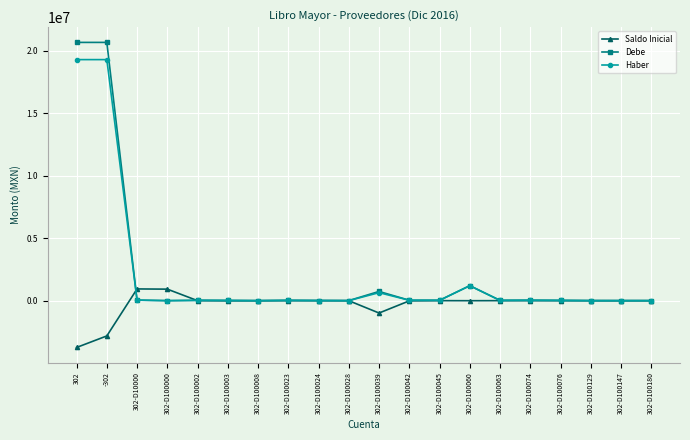

What is the lowest value of the Saldo Inicial series?

-3743094.5